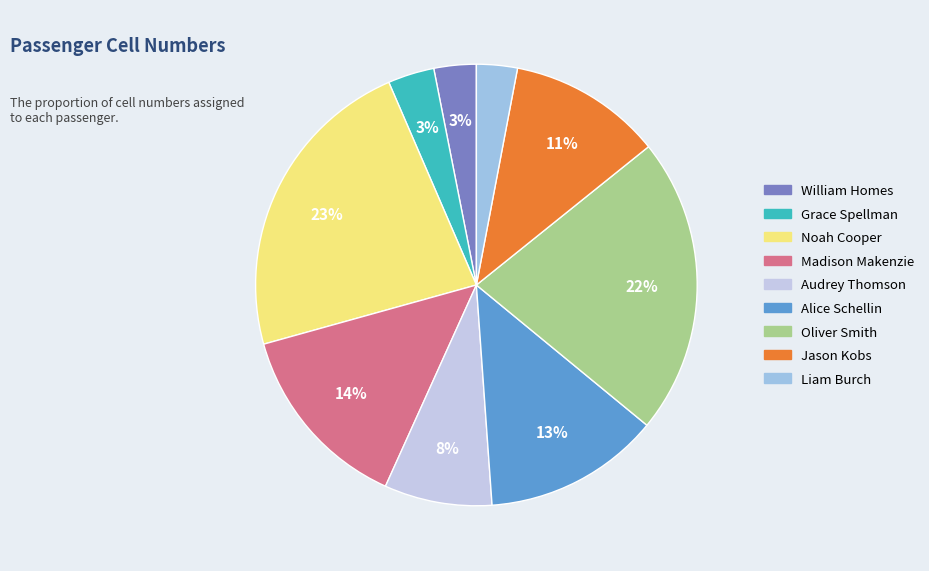

Between Audrey Thomson and Liam Burch, which is larger?

Audrey Thomson